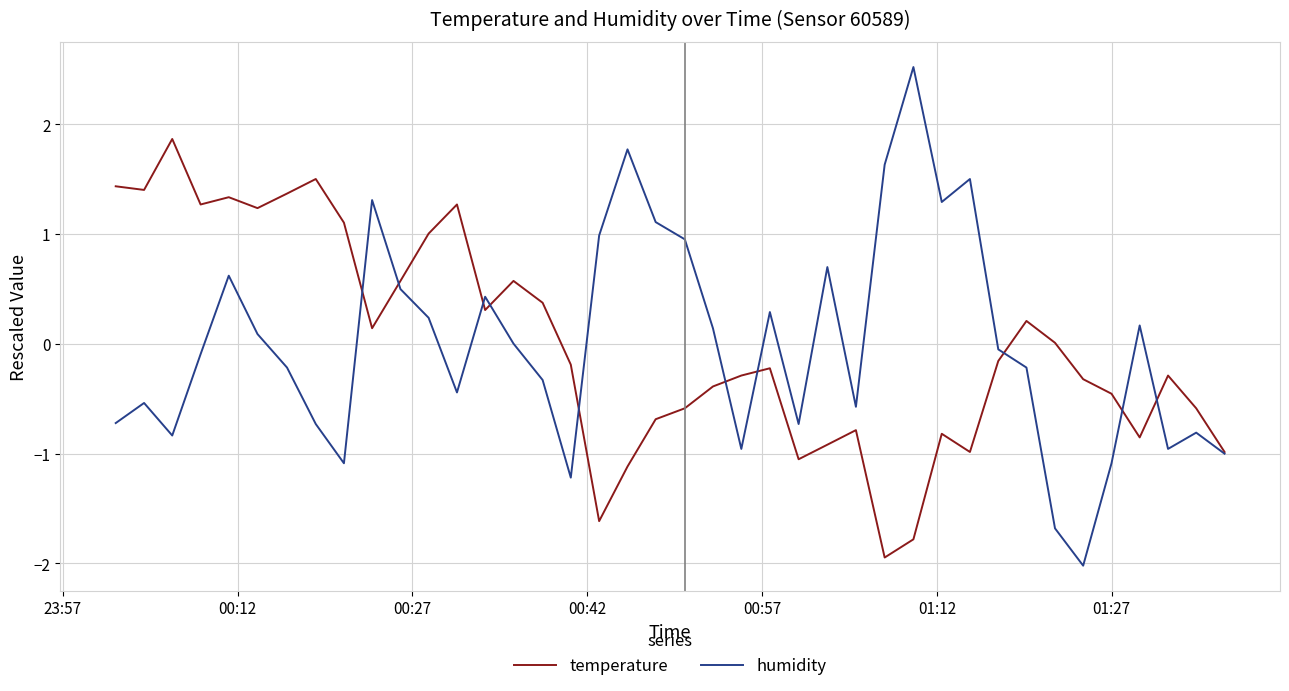

What is the maximum value for temperature?

1.9